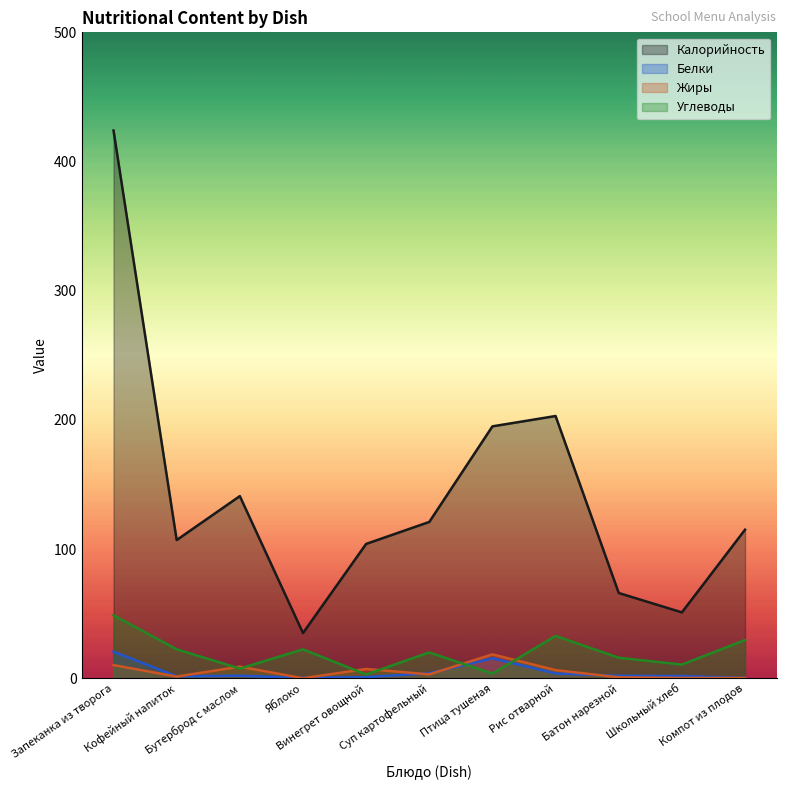

List the series in order of their peak value, highest first.

Калорийность, Углеводы, Белки, Жиры